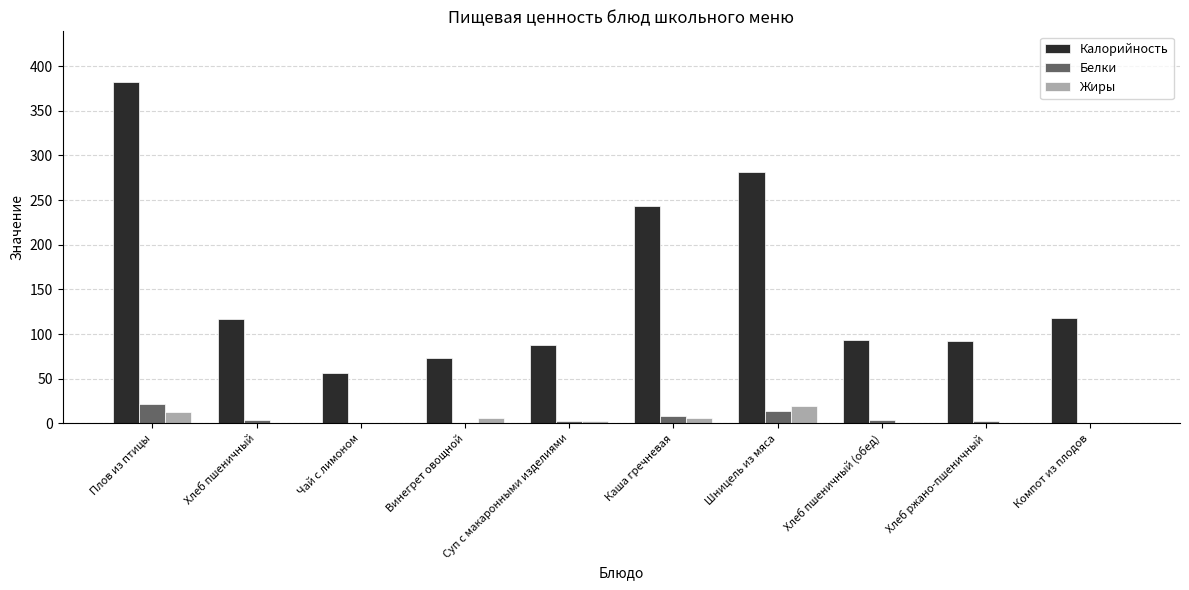

Where is Калорийность nearest to the value 218?

Каша гречневая